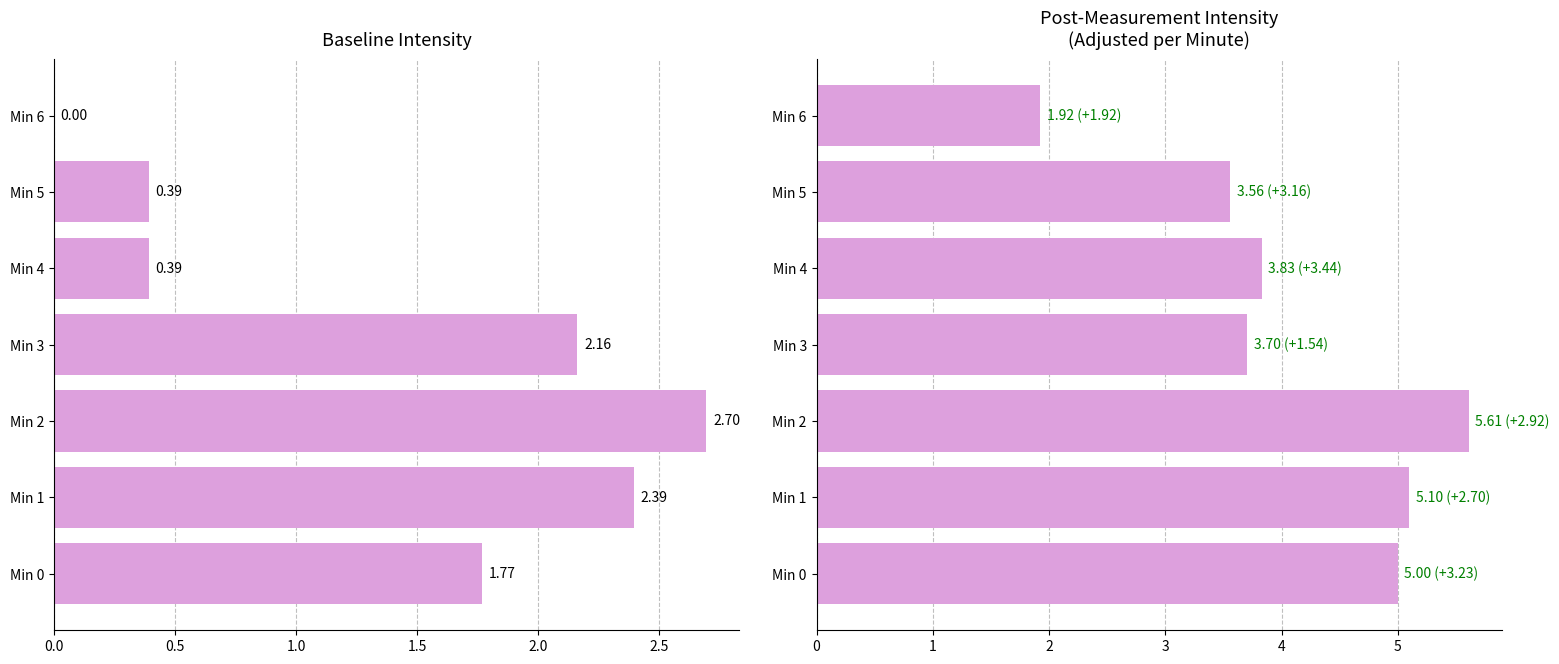

List the series in order of their overall mean, lowest first.

Baseline Intensity, Post Intensity